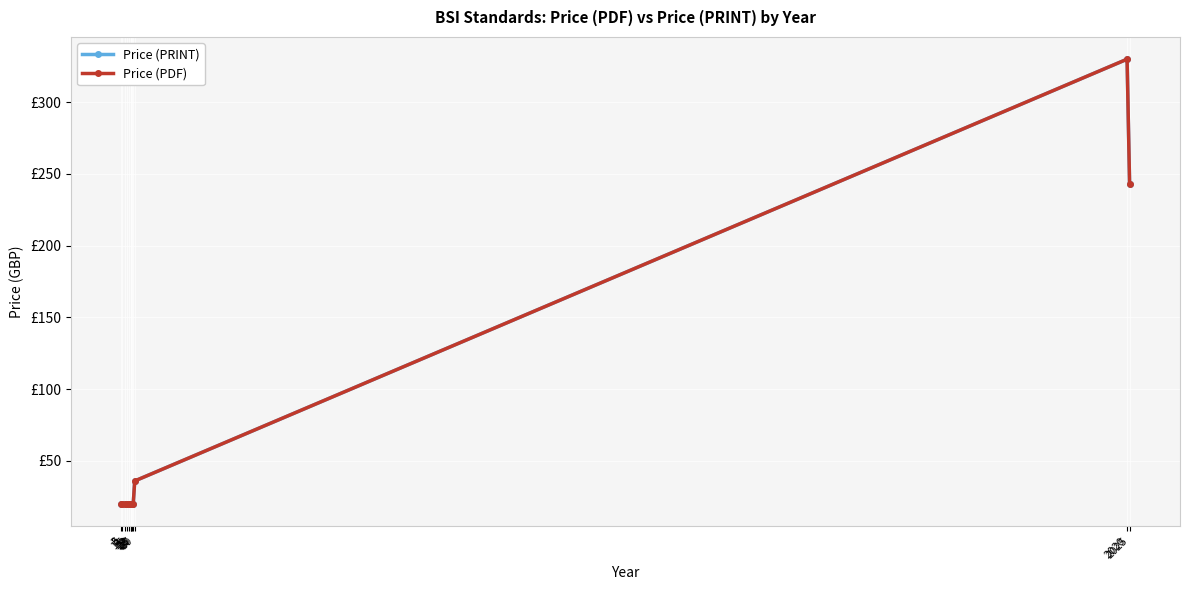

What is the total value across all series at 19?

40.0